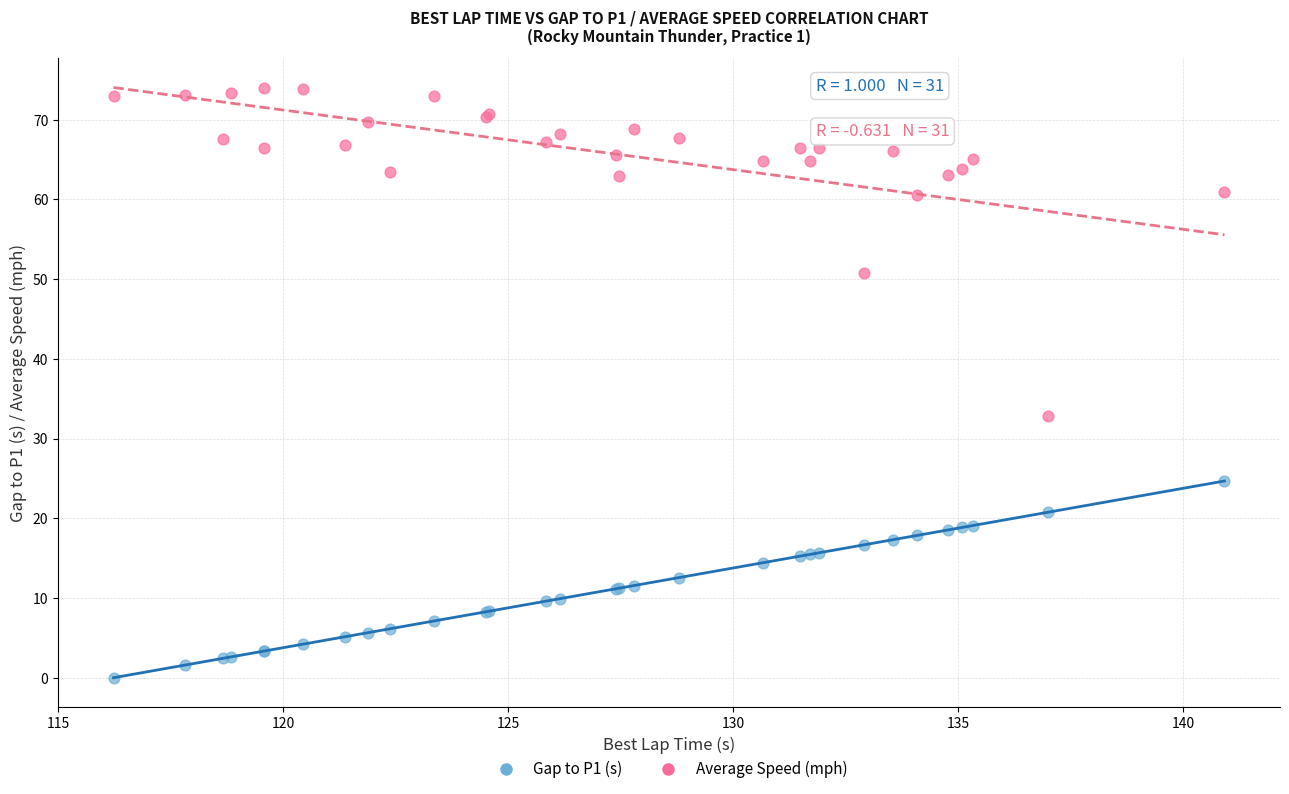

What are all the series names shown in the legend?

Gap to P1 (s), Average Speed (mph)